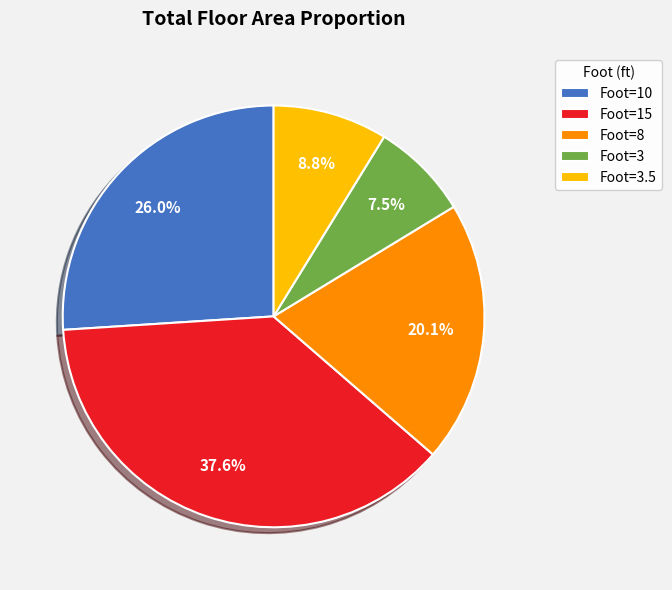

Rank the categories by value from lowest to highest.

Foot=3, Foot=3.5, Foot=8, Foot=10, Foot=15